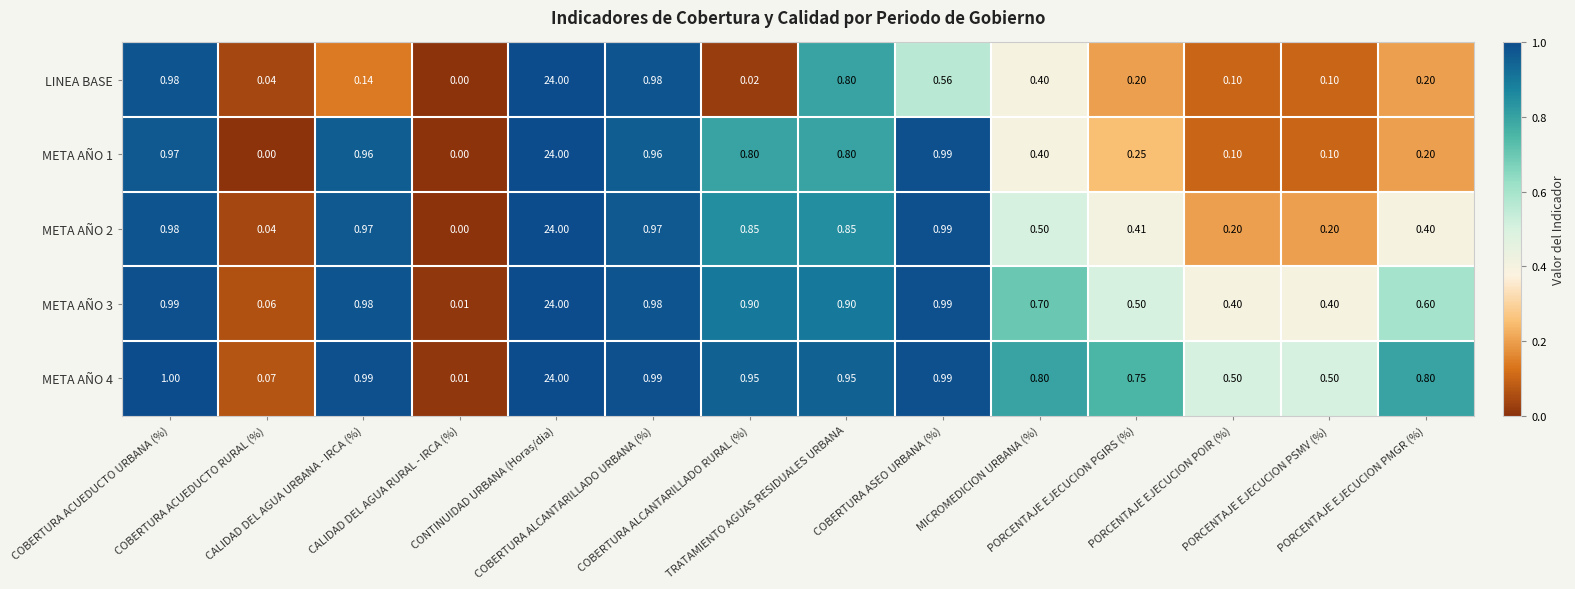

What is the spread (max minus min) of values at PORCENTAJE EJECUCION PGIRS (%)?

0.6